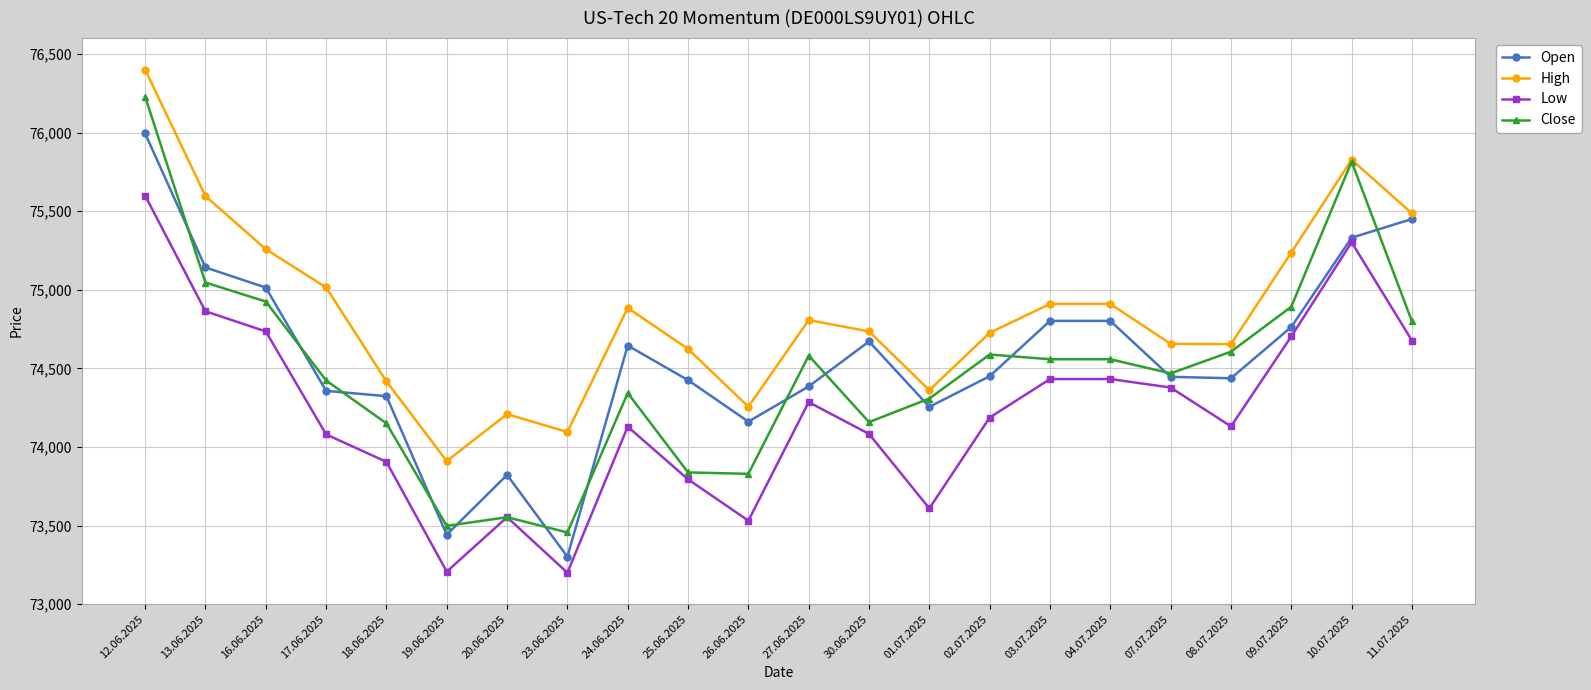

What is the label of the 21st point from the right?

13.06.2025